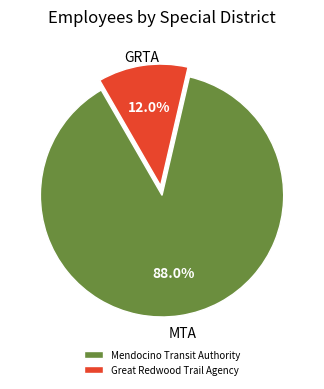

How many slices are in this pie chart?

2